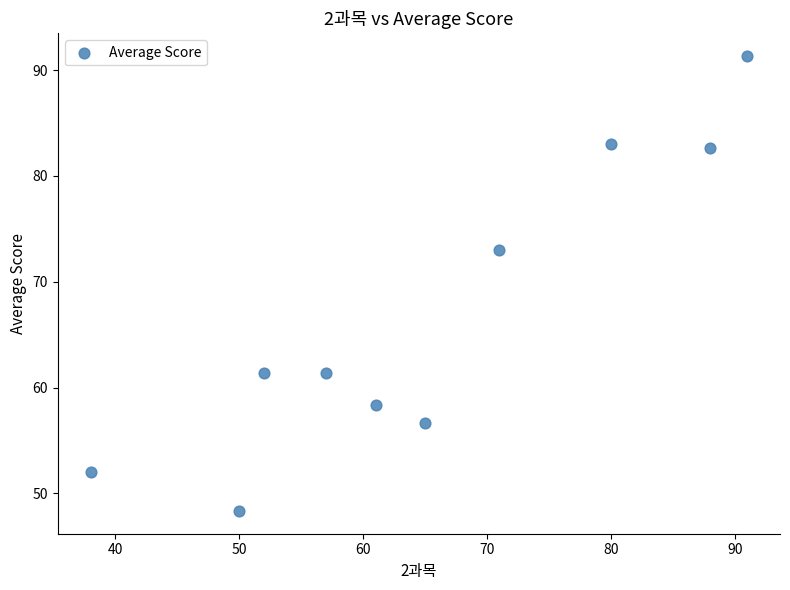

What Y value in the scatter plot is closest to 69?

73.0